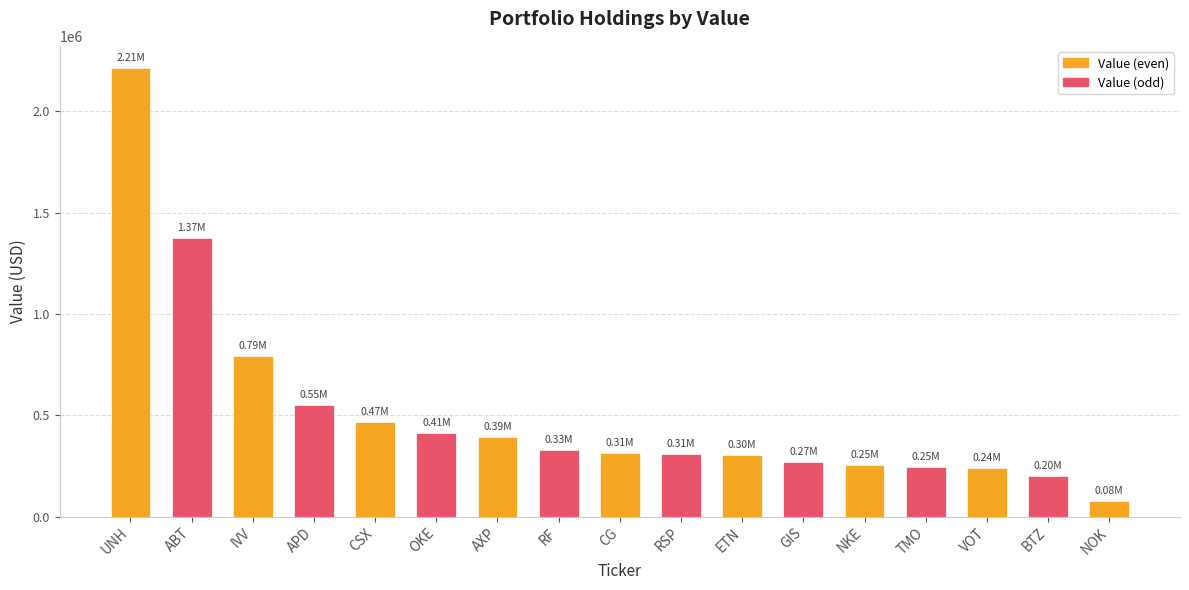

Which has a higher value, NOK or TMO?

TMO